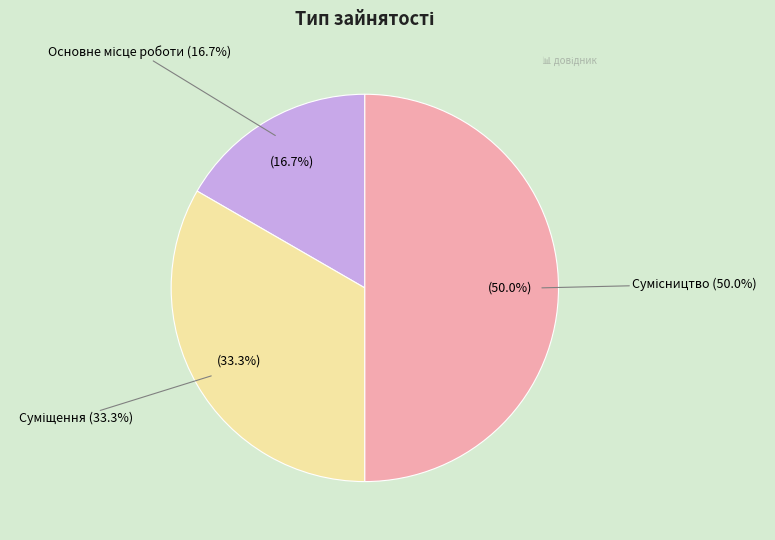

Is it true that Основне місце роботи is 7% of the pie?

False